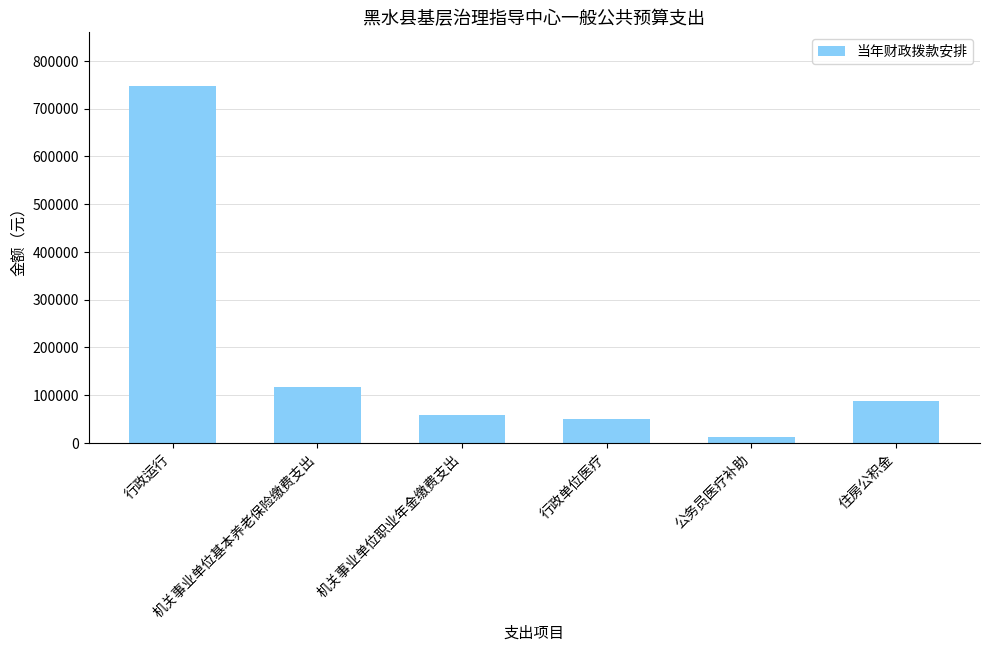

What is the average value?

178999.7